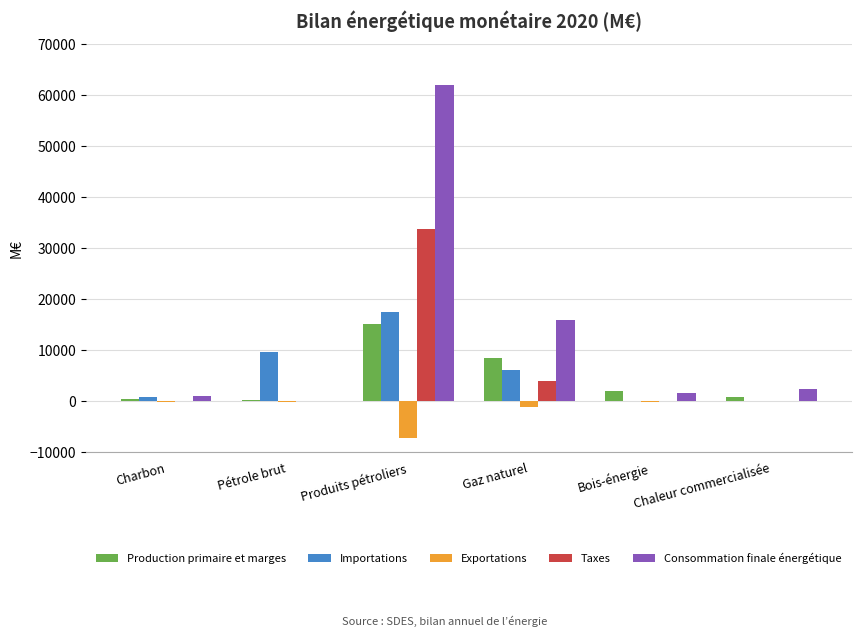

What is the sum of all Consommation finale énergétique values?

83067.6